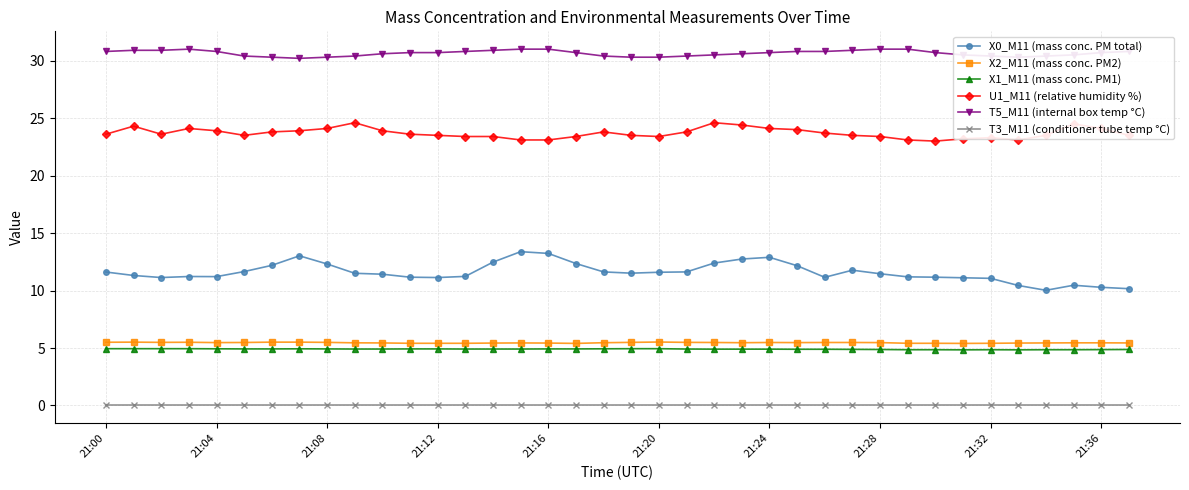

What is the minimum value for T5_M11 (internal box temp °C)?

30.2